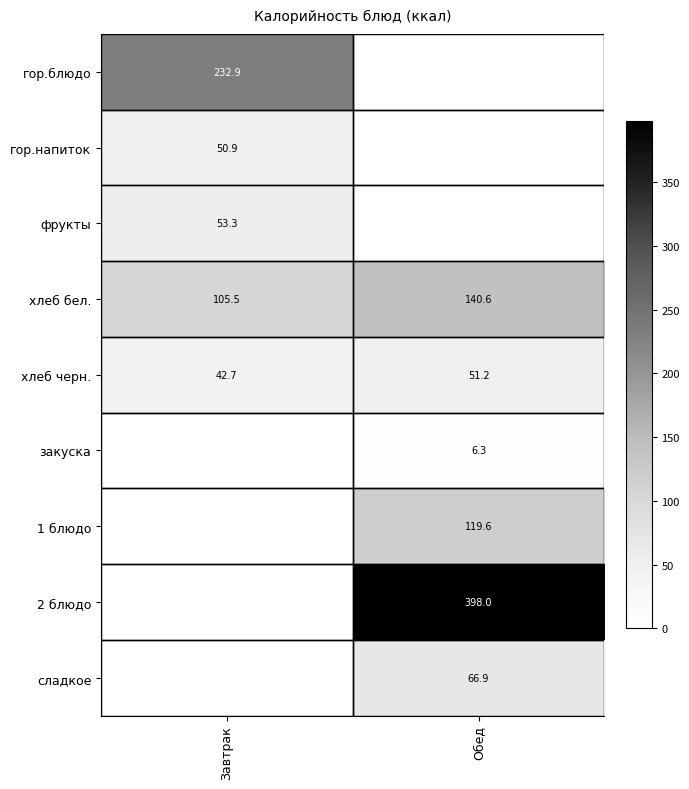

Which category has the lowest value across all series?

Обед